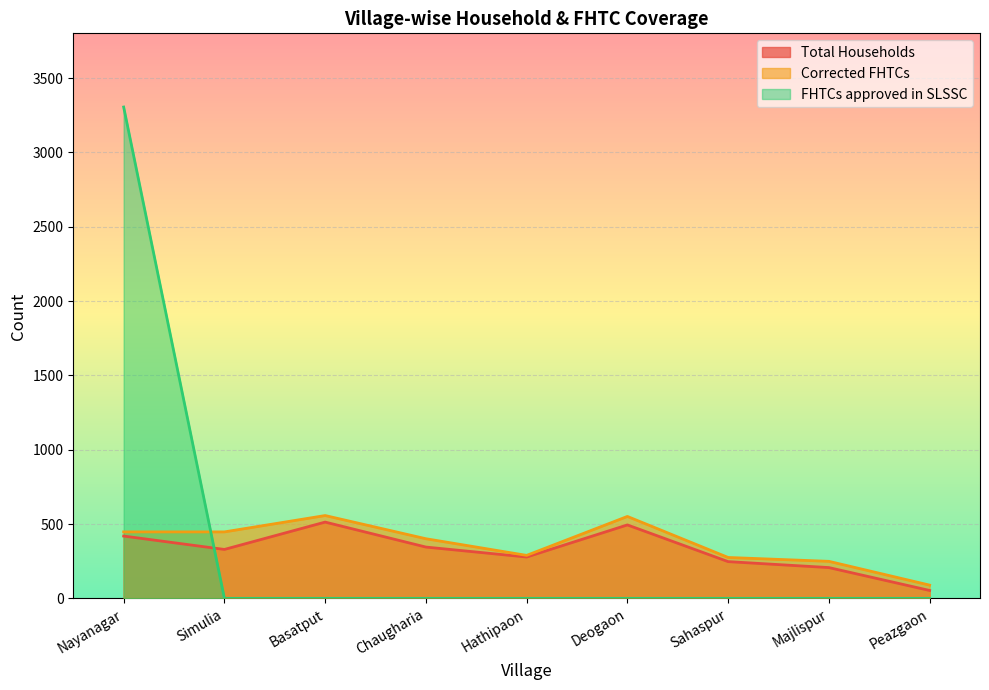

What value does the Total Households series have at Peazgaon, to the nearest 50?

50